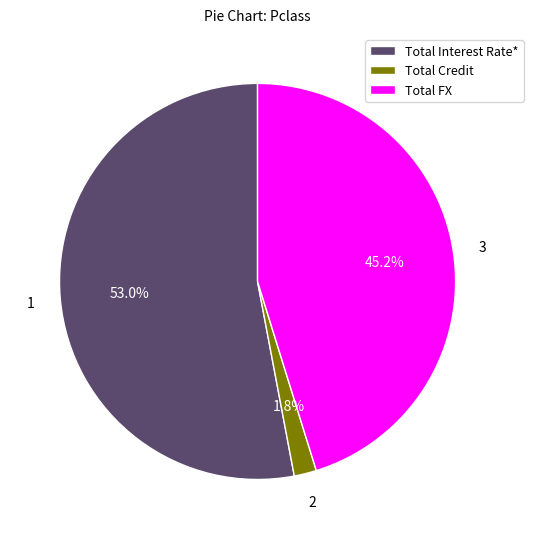

Is Total Interest Rate* the majority of the pie?

Yes